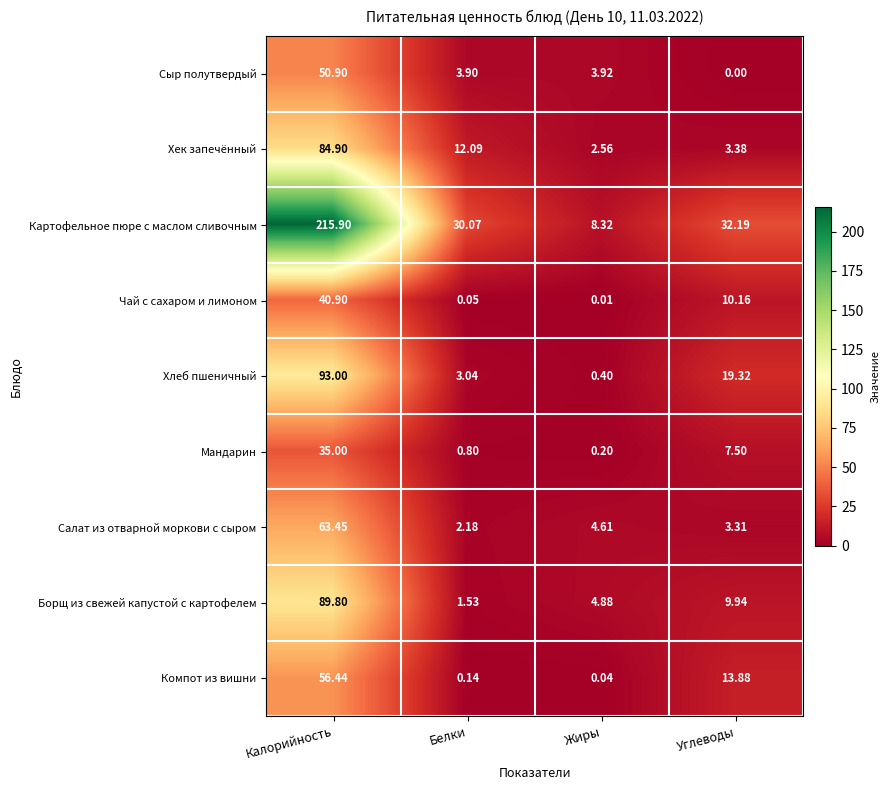

At which category is the sum across all series the highest?

Калорийность